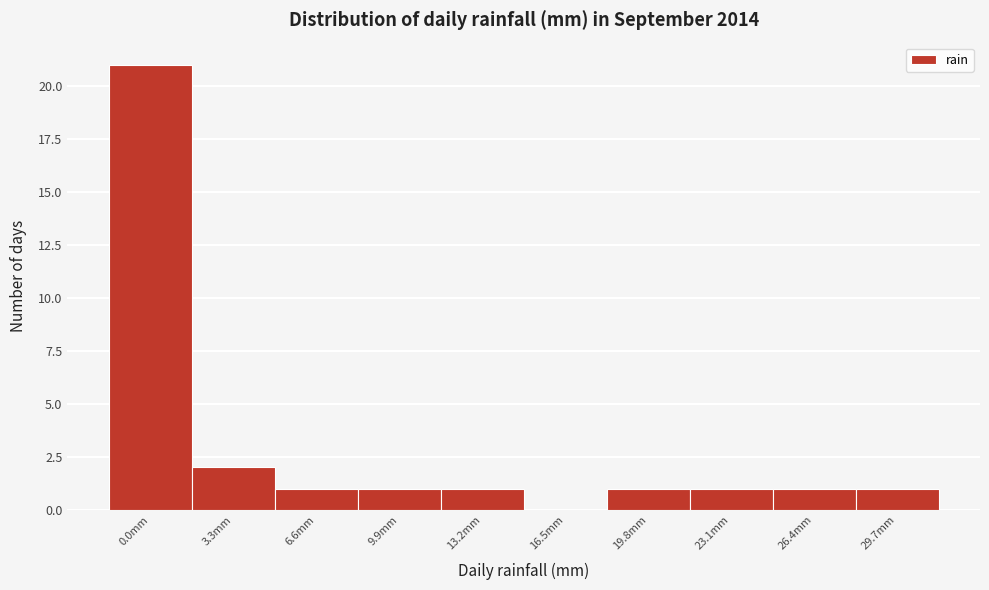

Reading right to left, transcribe all the data shown in this chart.

29.7mm=1	26.4mm=1	23.1mm=1	19.8mm=1	16.5mm=0	13.2mm=1	9.9mm=1	6.6mm=1	3.3mm=2	0.0mm=21